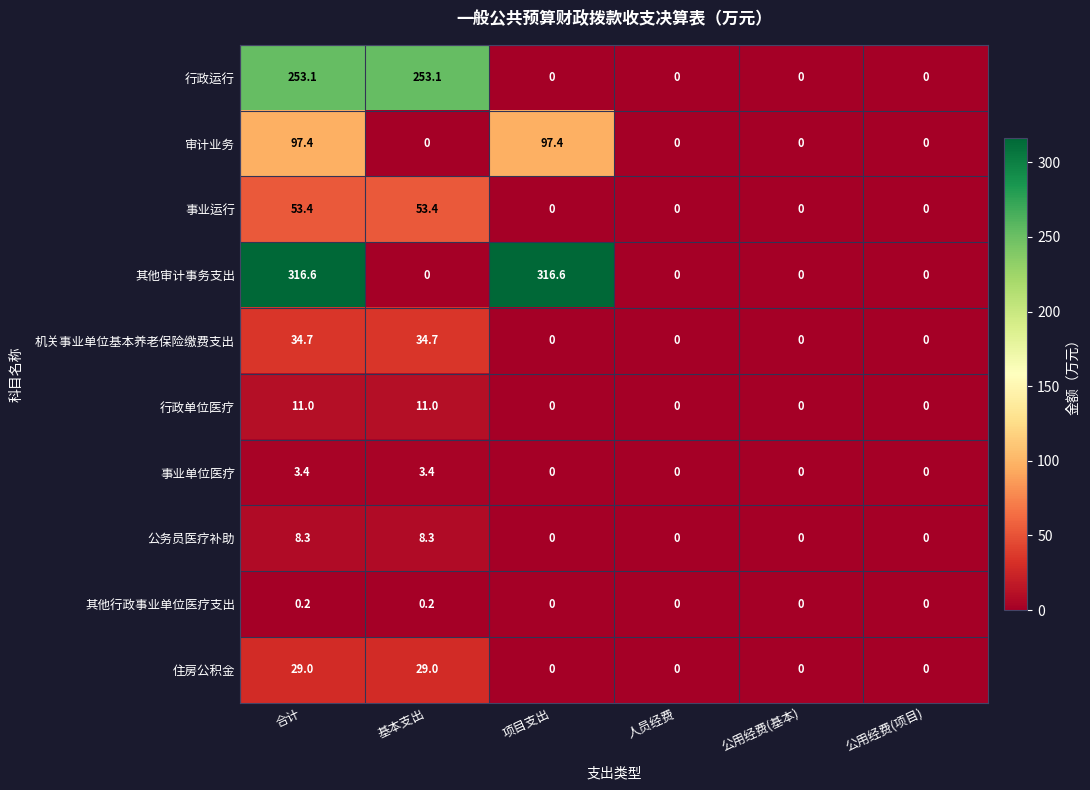

The value of 公务员医疗补助 at 公用经费(基本) is 0.0. True or false?

True